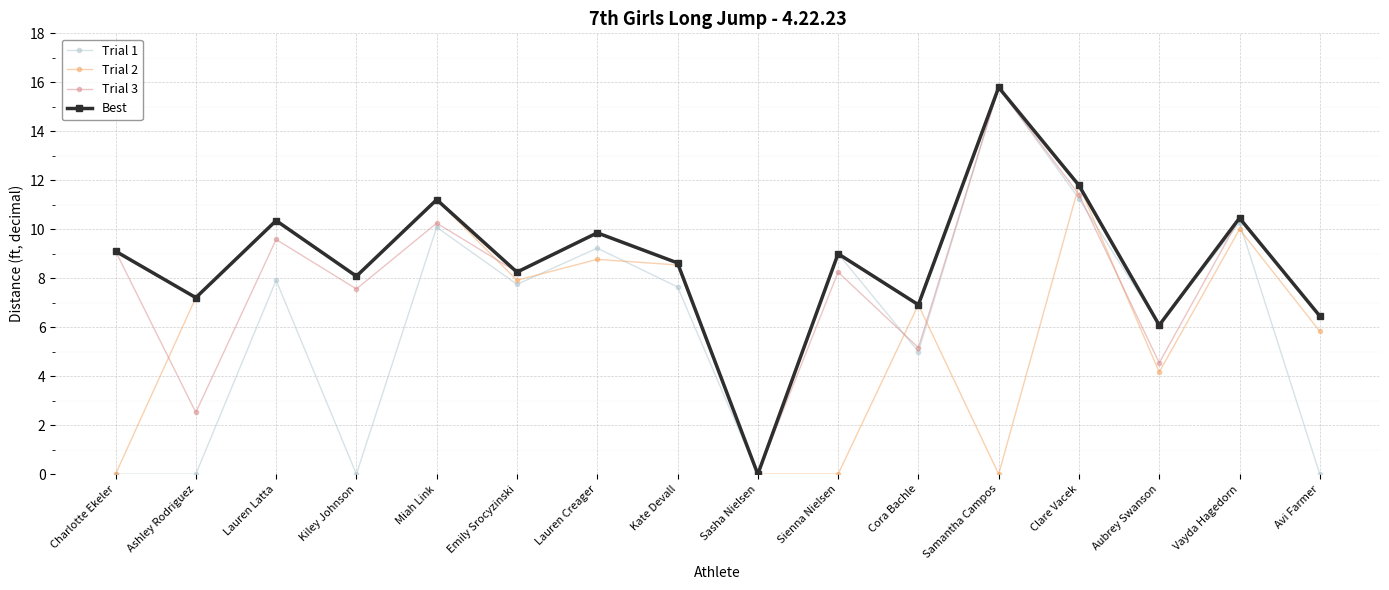

At which label does Trial 1 reach its peak?

Samantha Campos